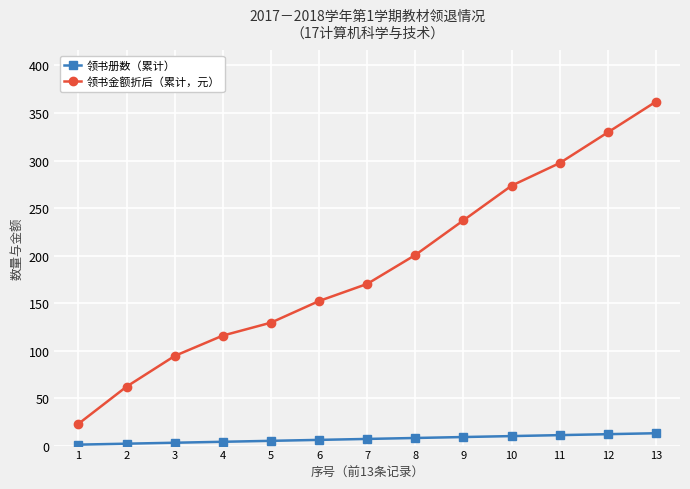

Where does the 领书金额折后（累计，元） series first go above 170?

7